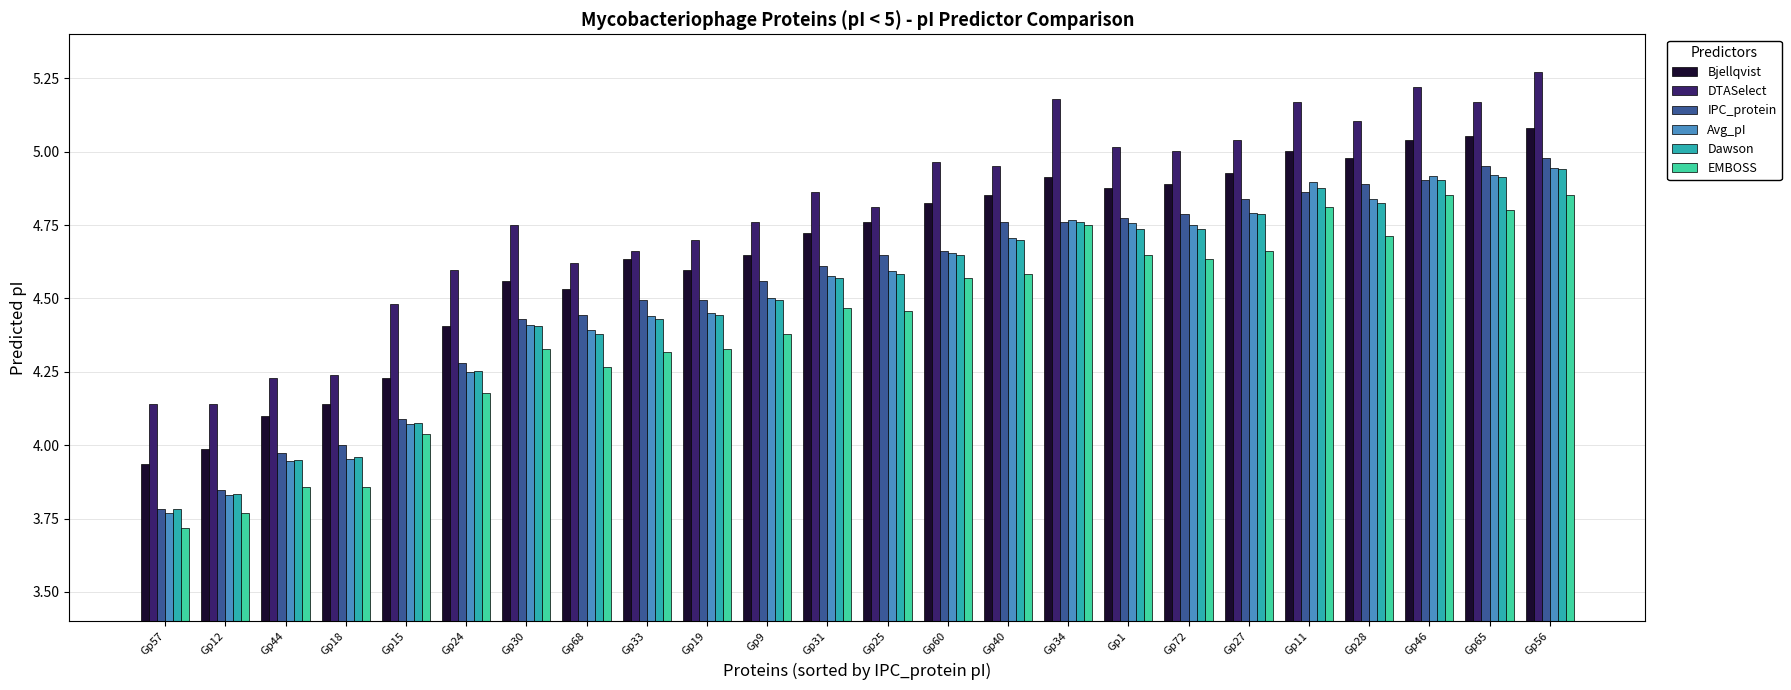

Is it true that Bjellqvist equals 8.1 at Gp30?

False